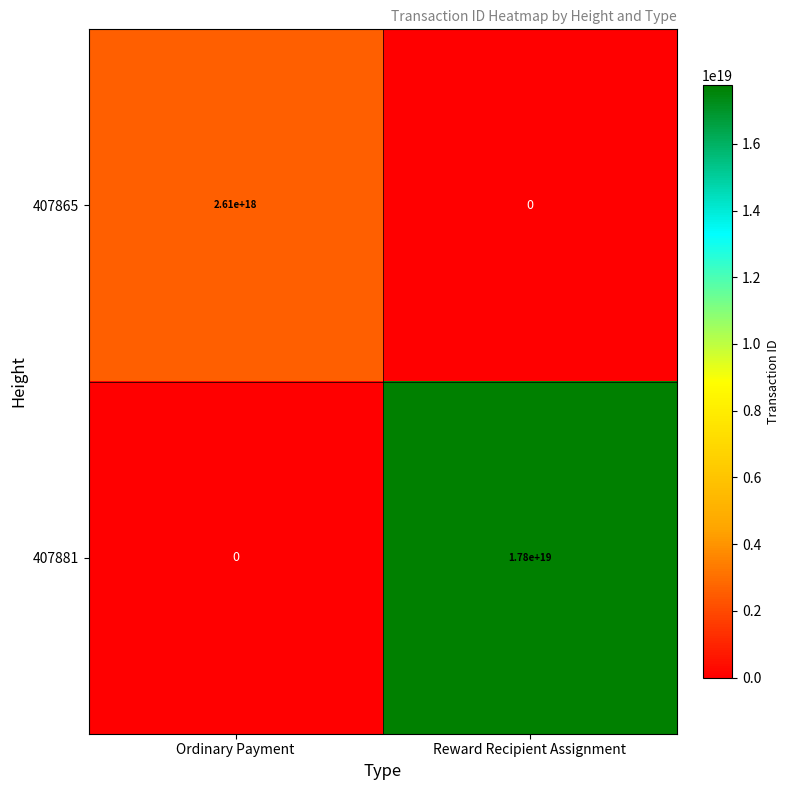

Which series changed the most between Ordinary Payment and Reward Recipient Assignment?

407881